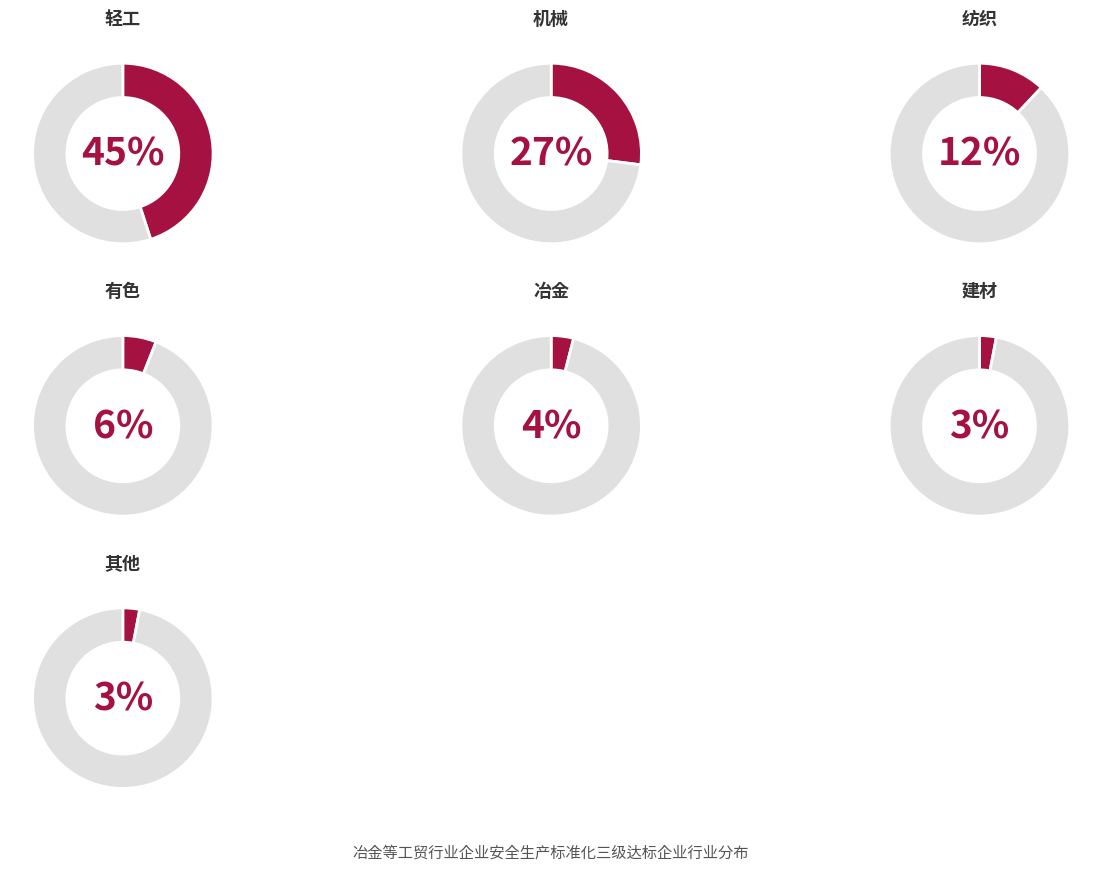

Which category has the smallest portion of the pie?

建材